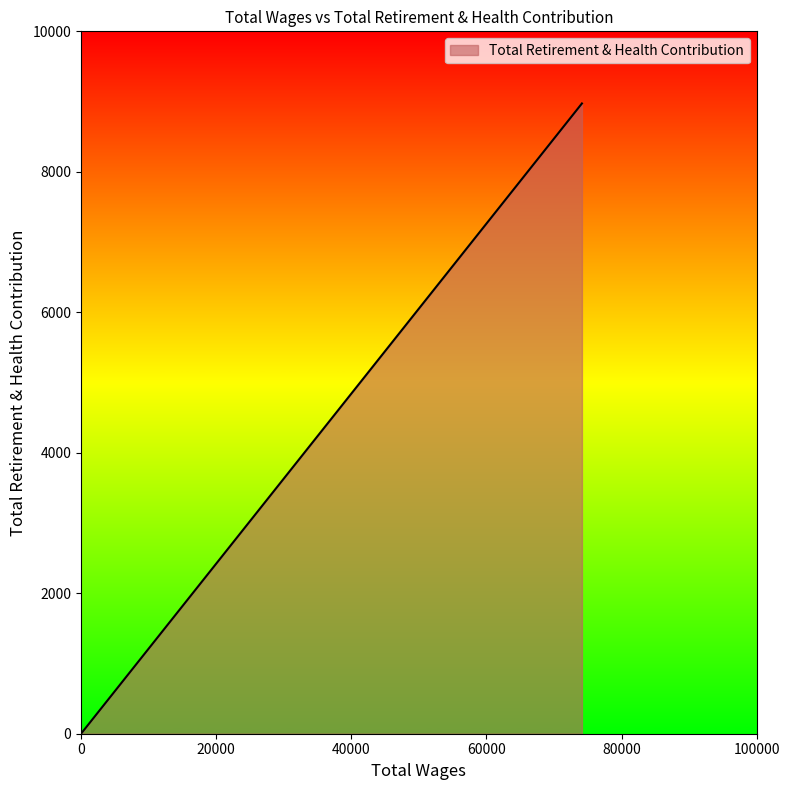

How many lines are shown in the chart?

1